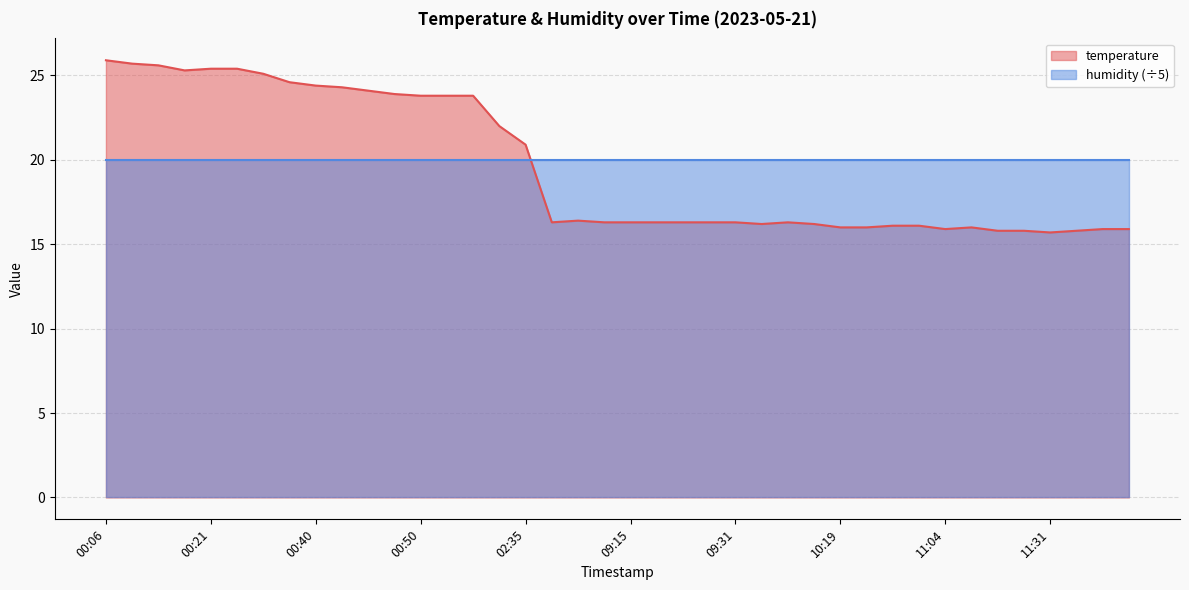

True or false: there are more than 1 points higher than both neighbors.

True